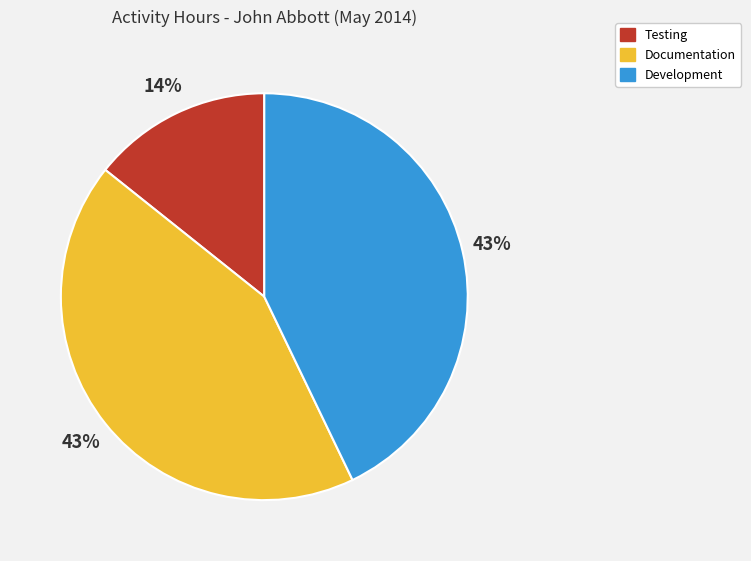

Is Testing the majority of the pie?

No